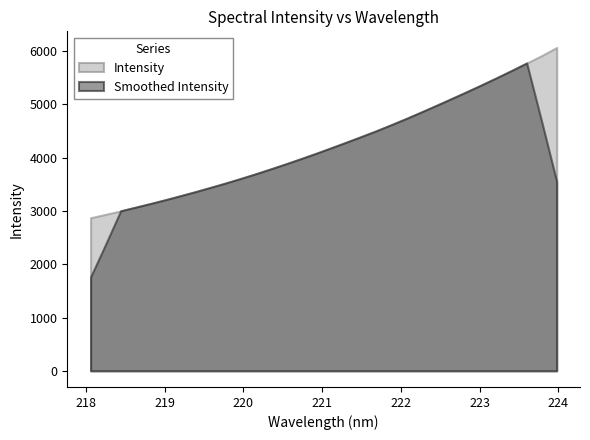

What is the maximum value for Intensity?

6068.2